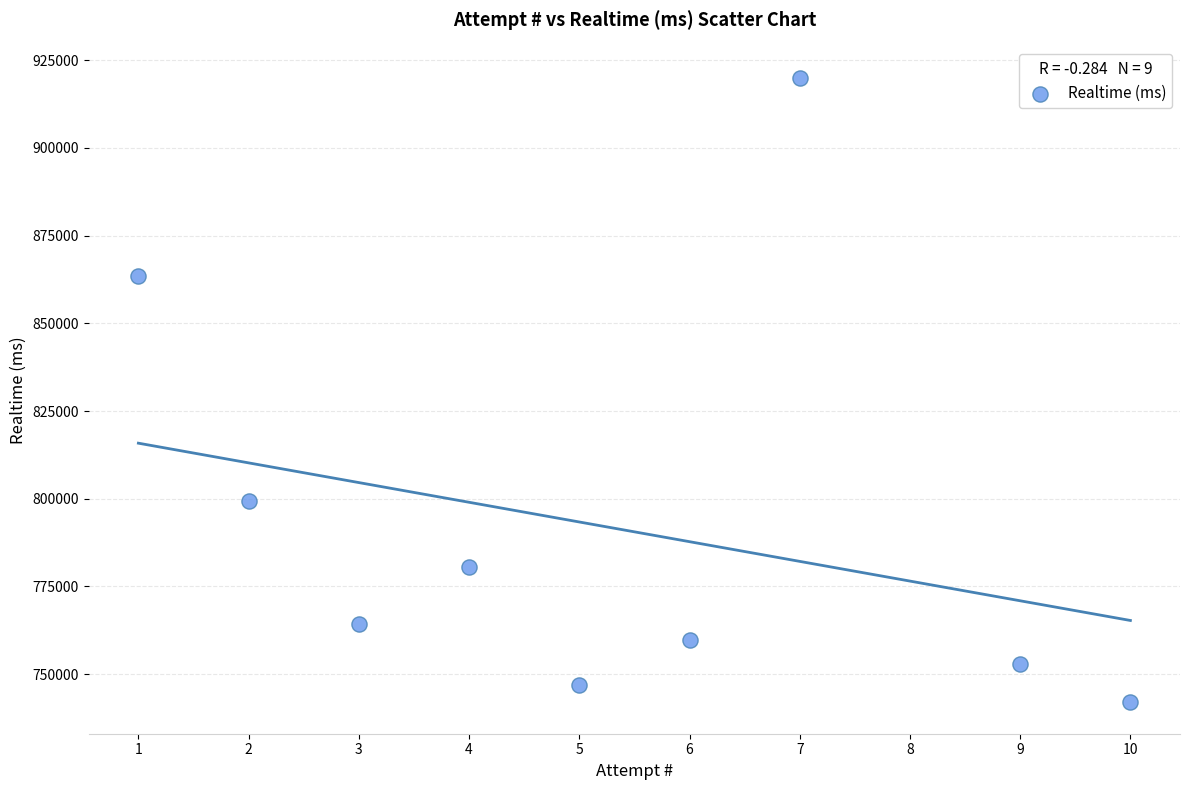

What is the average X value?

5